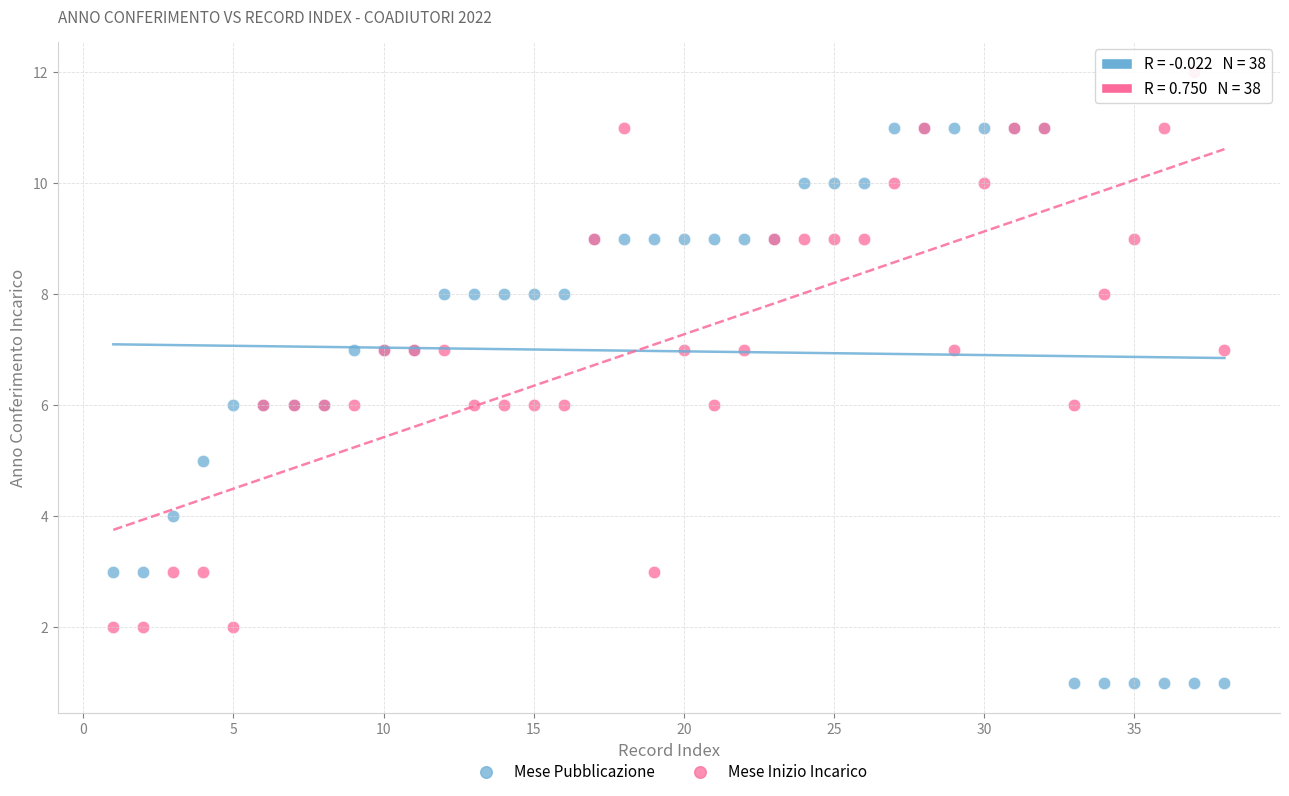

Which series reaches the maximum Y coordinate?

Mese Inizio Incarico